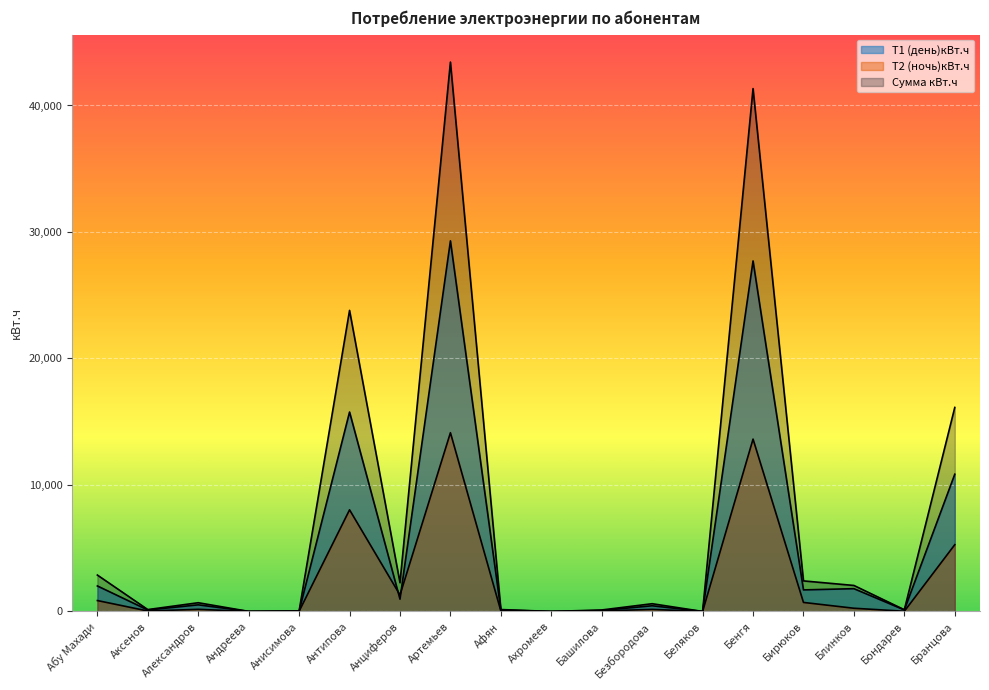

What is the difference between the second highest and minimum values in the Т2 (ночь)кВт.ч series?

13625.1